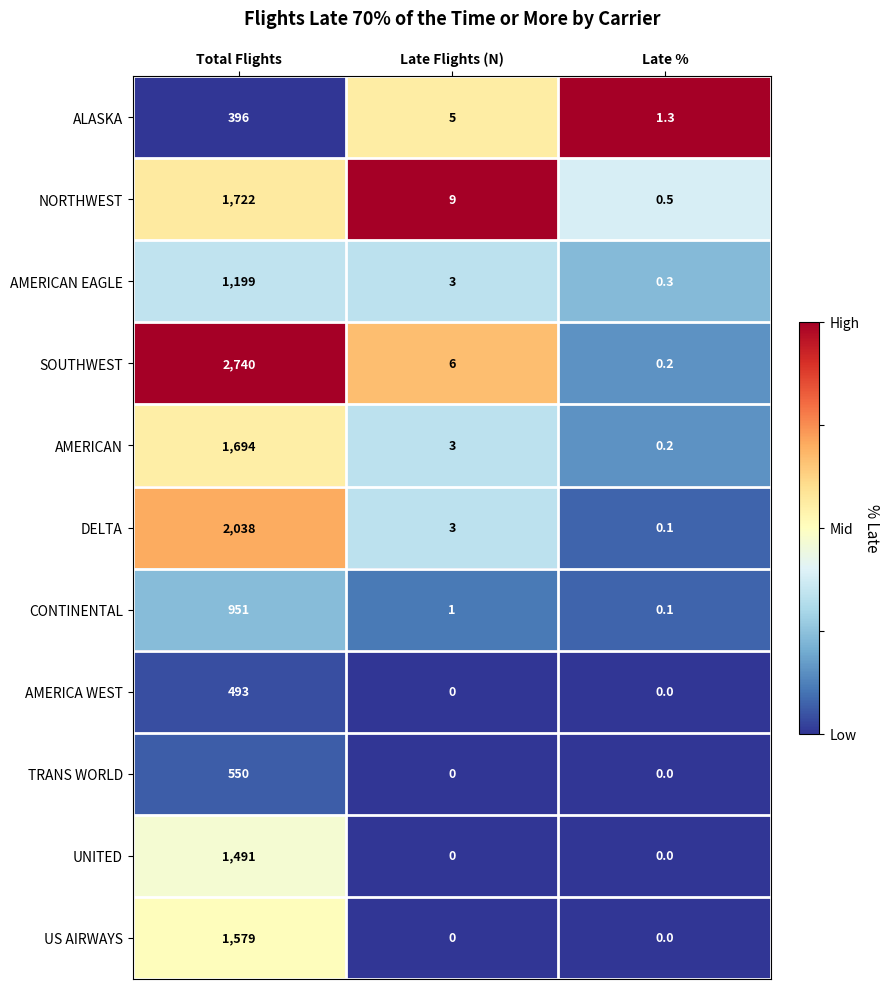

Which category has the lowest value in the AMERICAN EAGLE series?

Late %